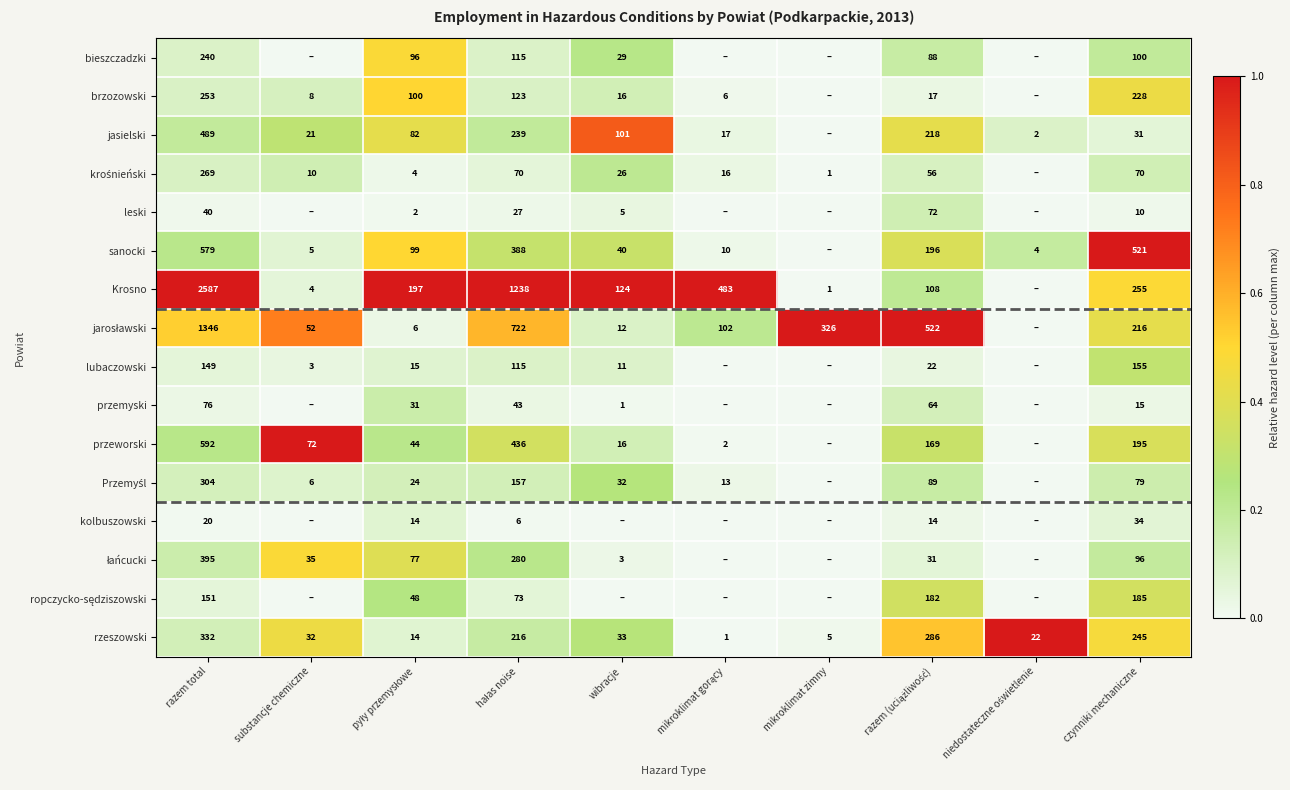

Is the value of jasielski at czynniki mechaniczne greater than the value of rzeszowski at czynniki mechaniczne?

No